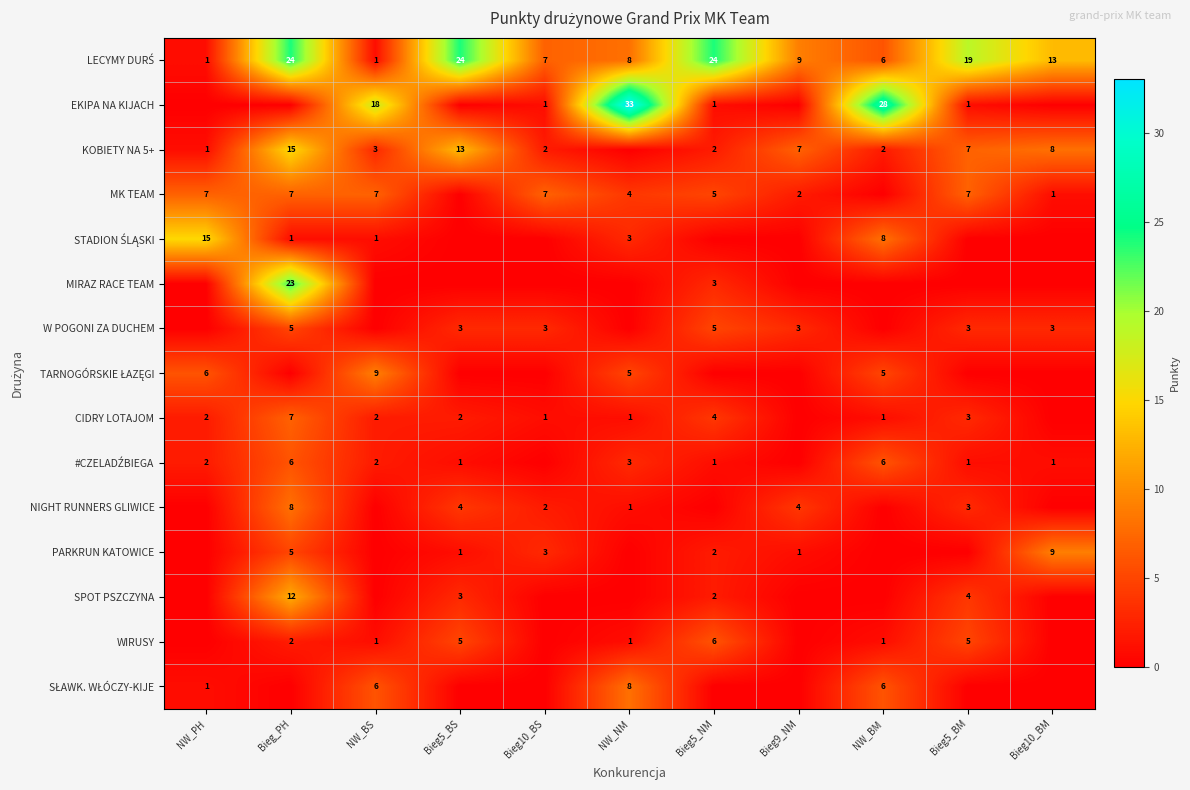

What is the greatest value displayed?

33